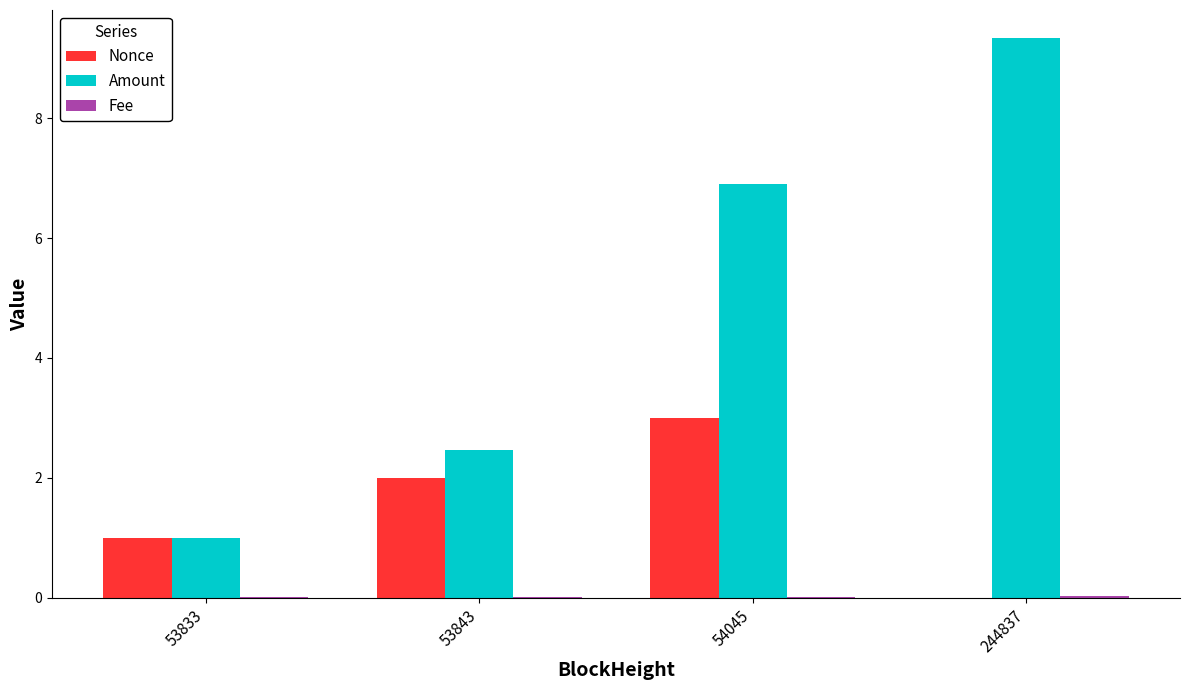

What is the total value across all series at 54045?

9.9